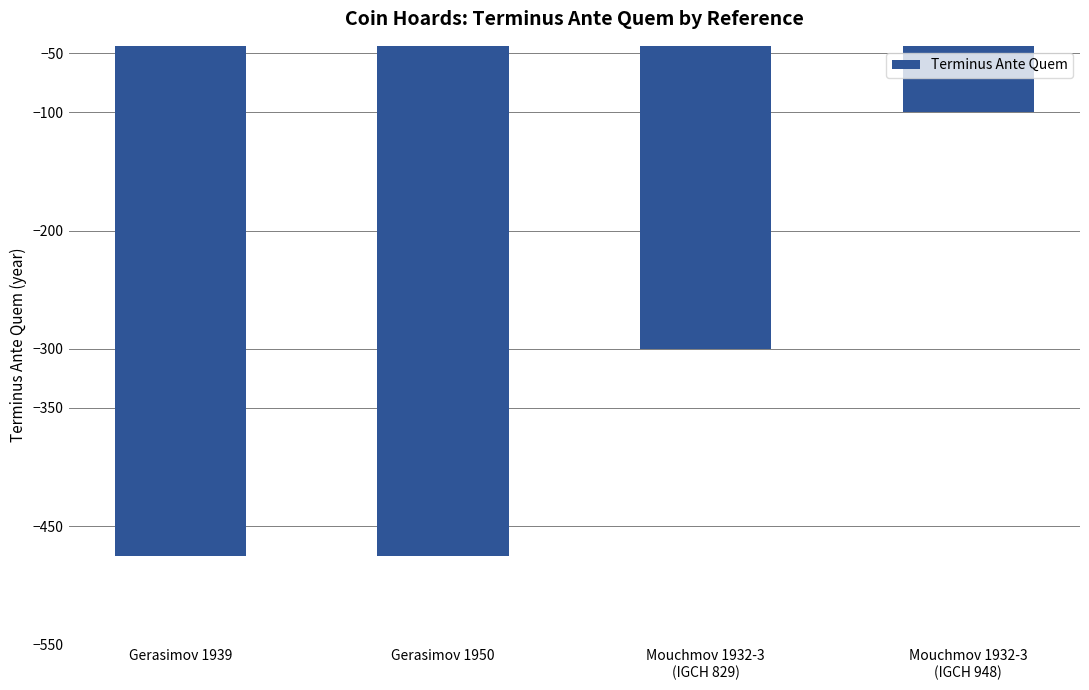

Is it true that the value at Mouchmov 1932-3
(IGCH 829) is -300?

True